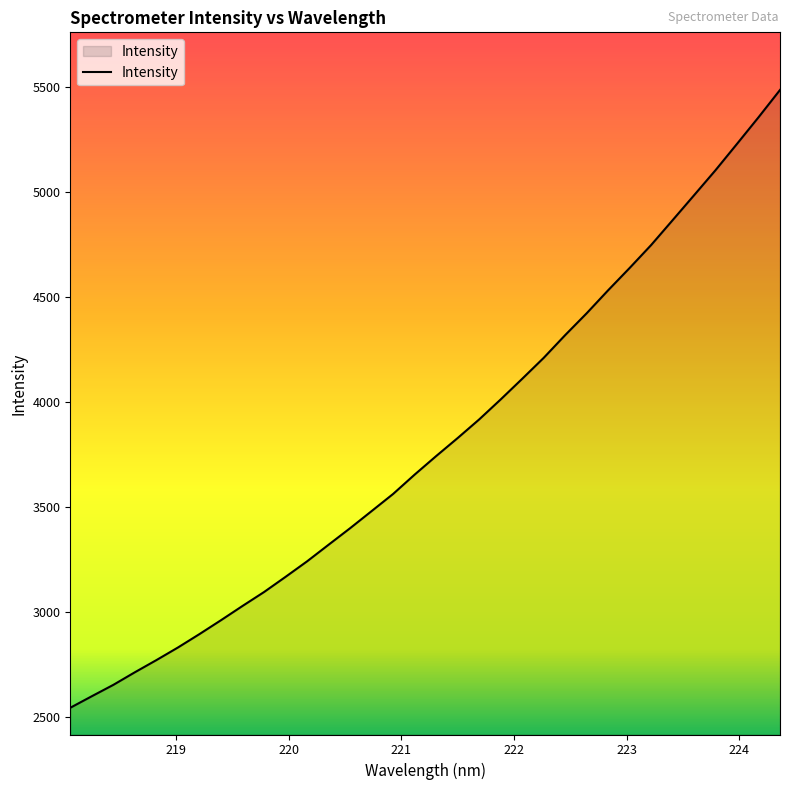

What is the greatest value displayed?

5487.4